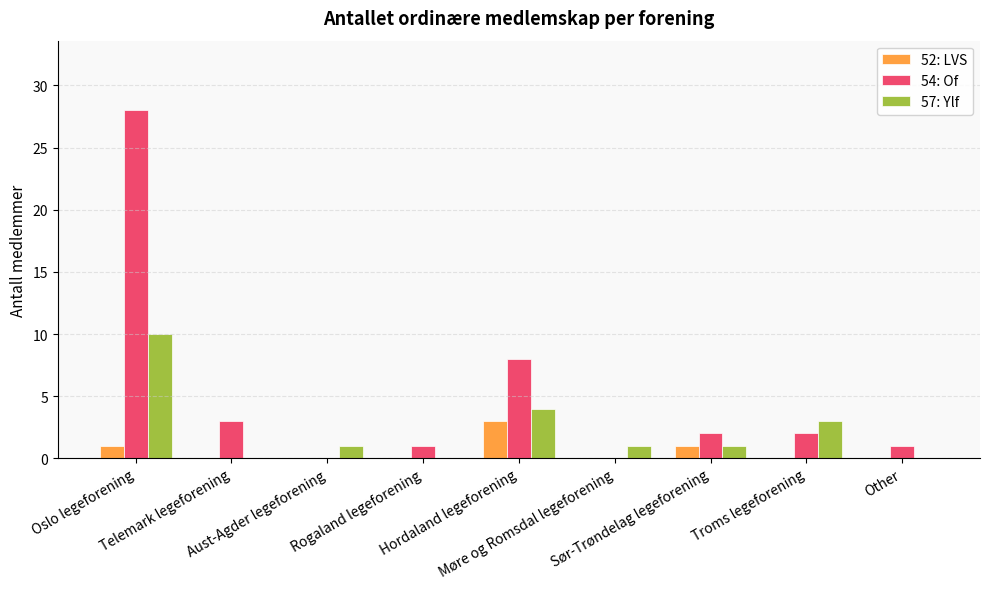

Is it true that 54: Of equals 18 at Aust-Agder legeforening?

False